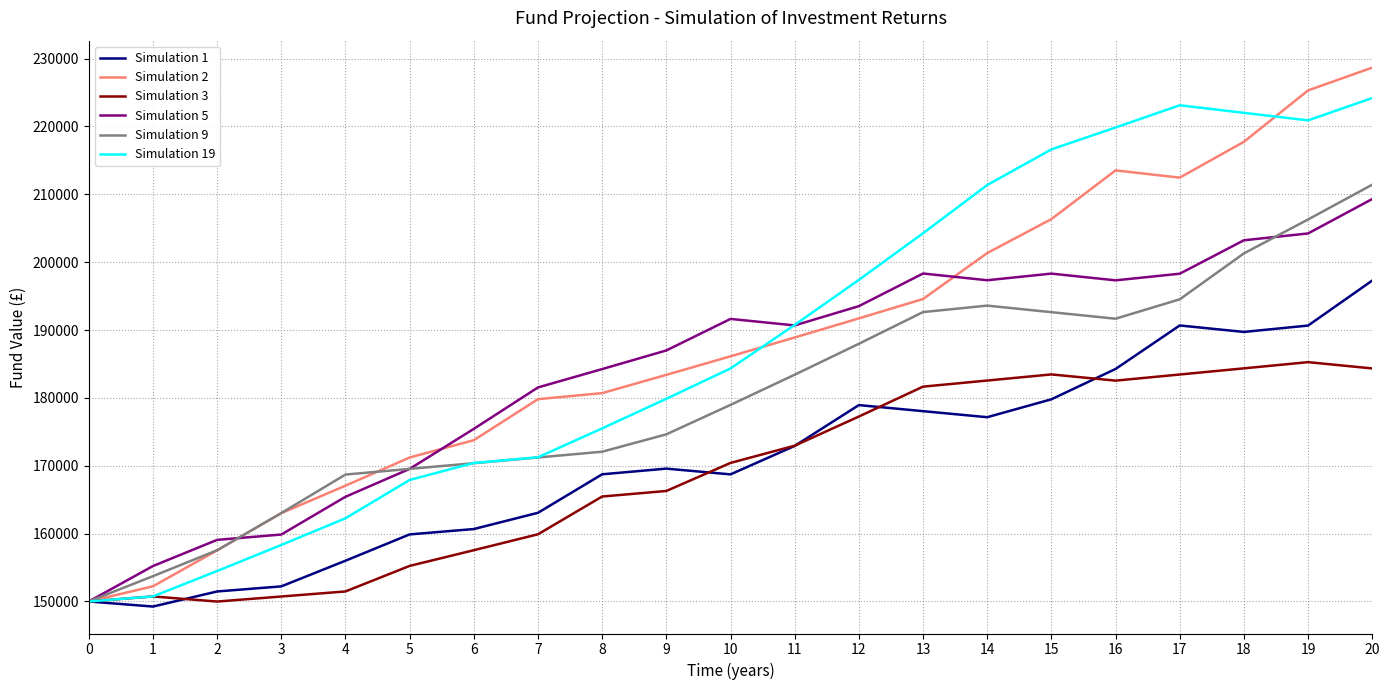

Which series has the widest spread of values?

Simulation 2